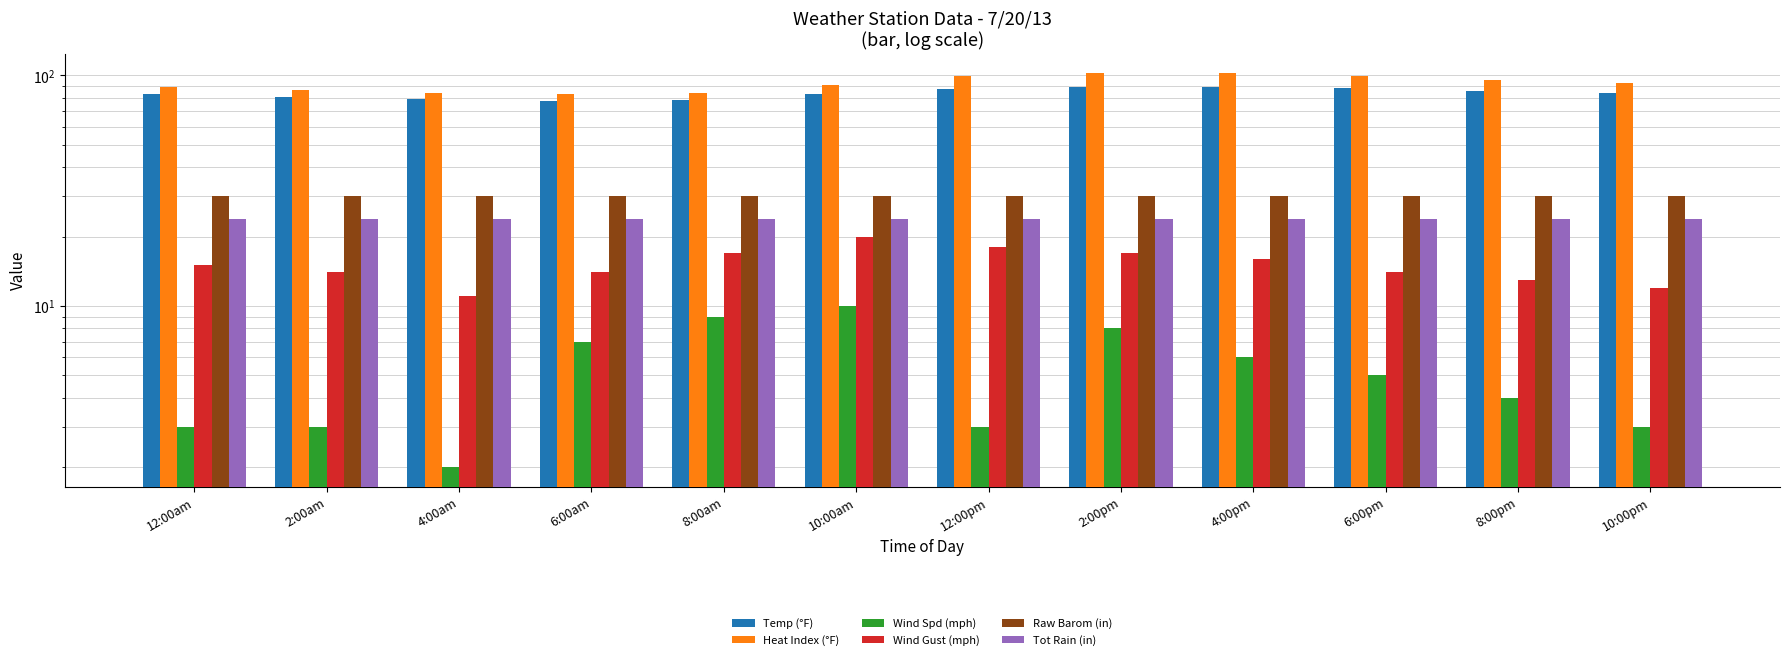

At which category is the sum across all series the highest?

2:00pm